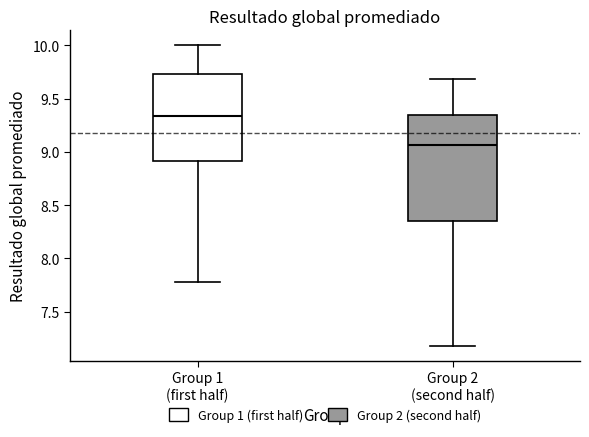

Reading left to right, read every box against the y-axis: the position of its median line, the range the box covers, and the ends of its whiskers. The values are not printed on the chart, so give them approximately, as read against the axis.

Group 1 (first half): median 9.35, box 8.90 to 9.75, whiskers 7.80 to 10.00
Group 2 (second half): median 9.05, box 8.35 to 9.35, whiskers 7.20 to 9.70